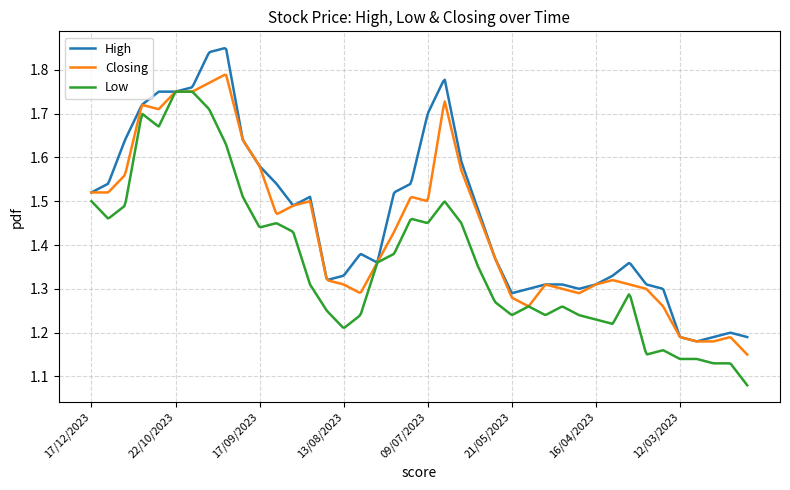

List the series in order of their peak value, highest first.

High, Closing, Low